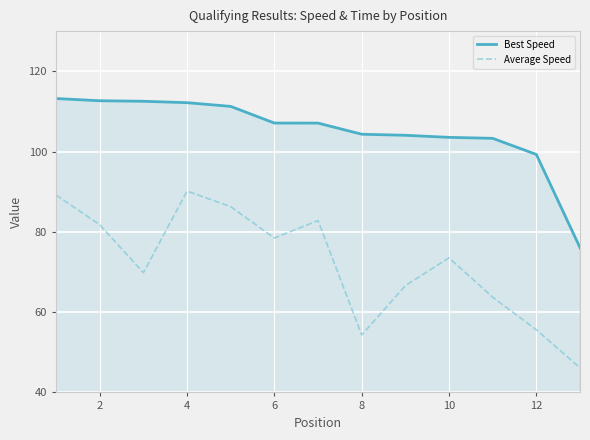

Rank the series by their maximum value, from highest to lowest.

Best Speed, Average Speed